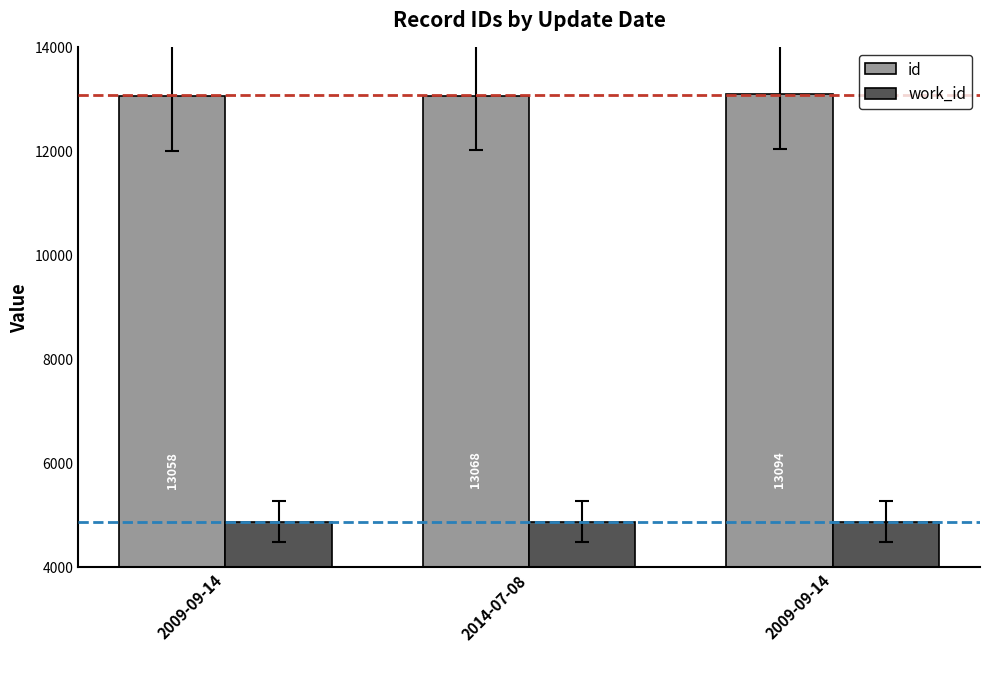

At which label does id reach its minimum?

2009-09-14